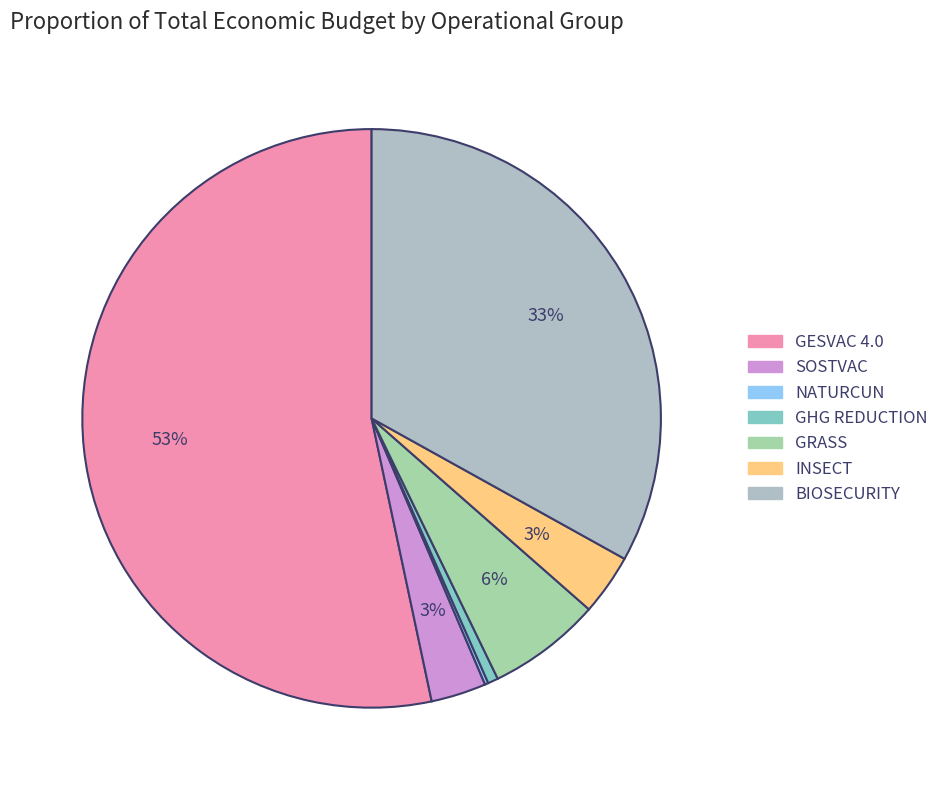

How many slices are in this pie chart?

7